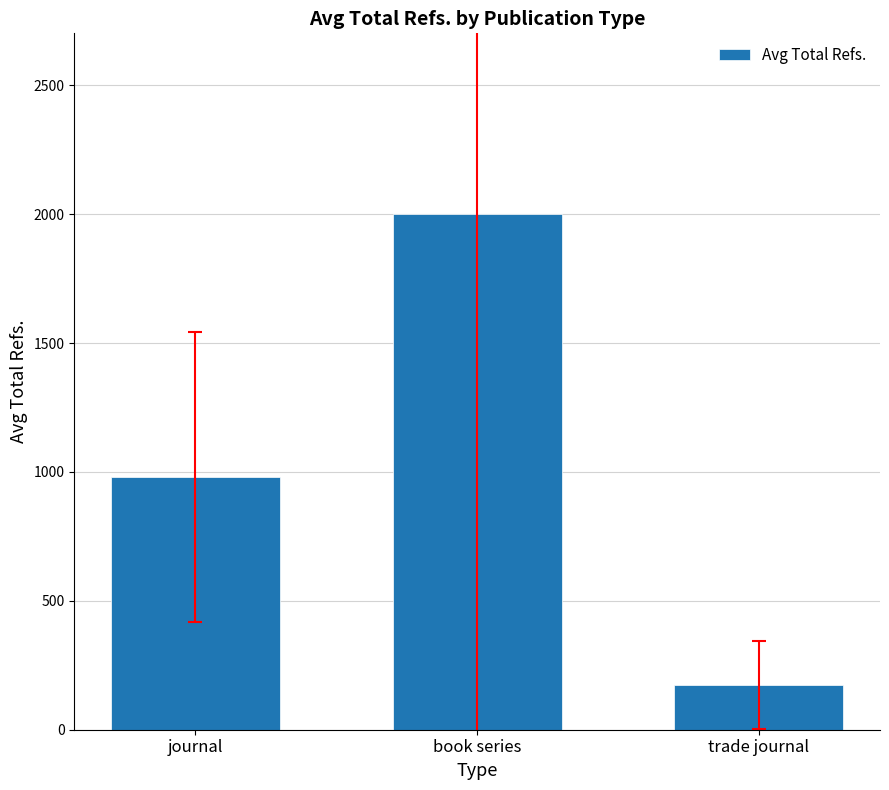

List the labels in order of value, smallest first.

trade journal, journal, book series